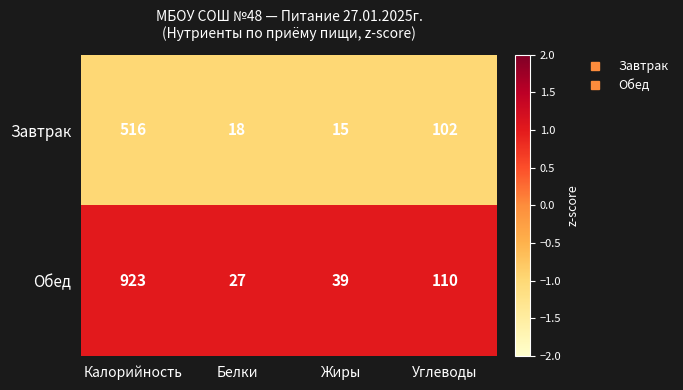

The Обед series shows 604 at Калорийность. True or false?

False